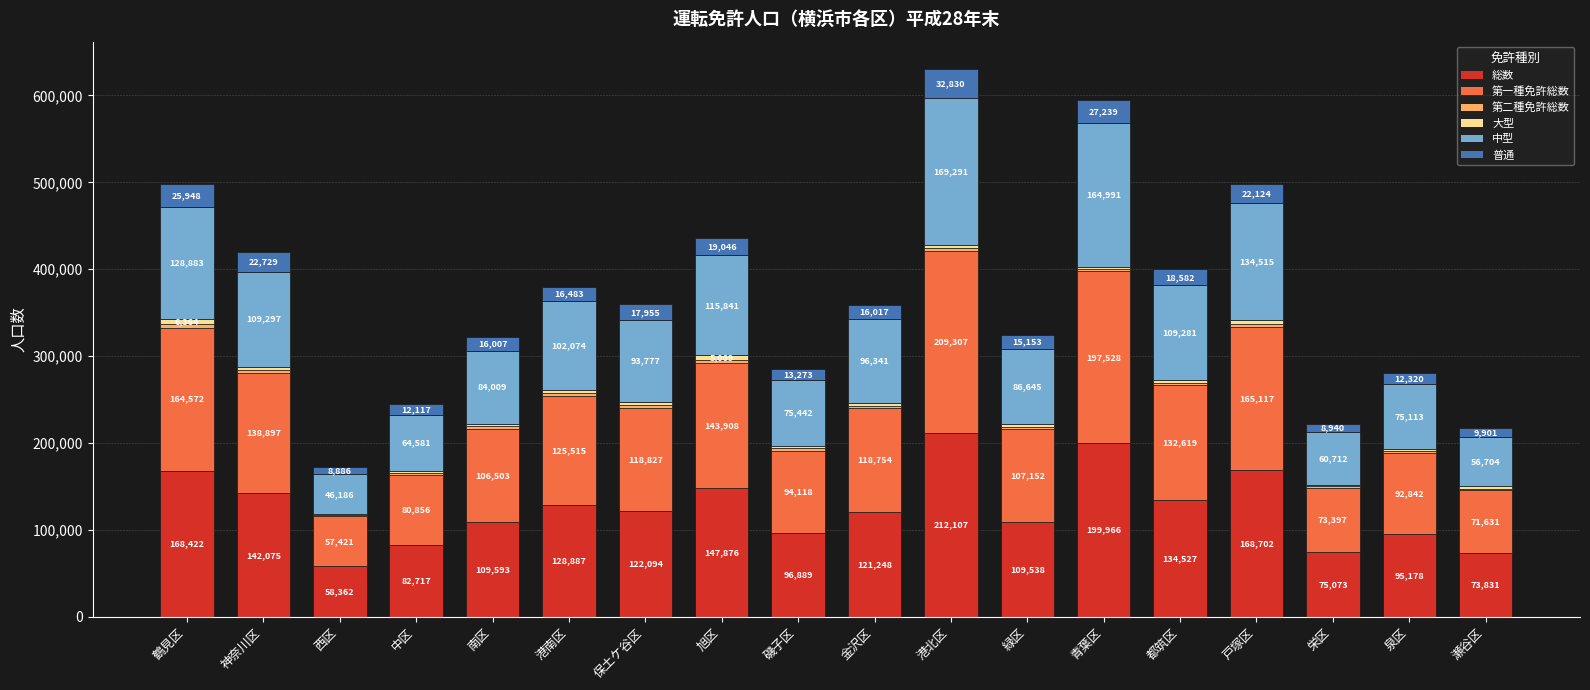

What is the sum of the 総数 values at 保土ケ谷区 and 西区?

180456